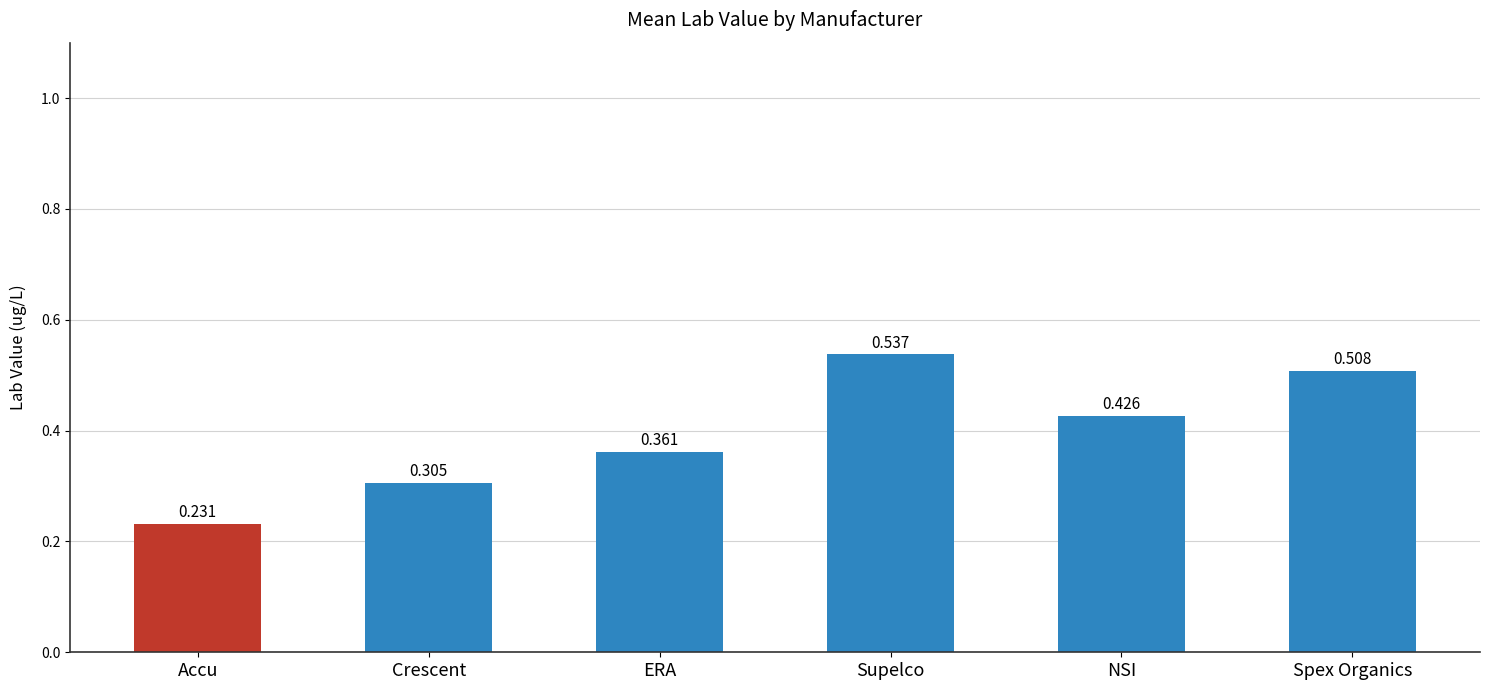

The value at Supelco is 0.8. True or false?

False